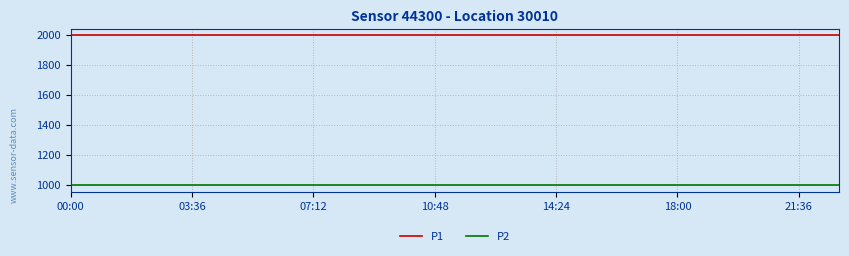

True or false: P2 and P1 cross at least once.

False